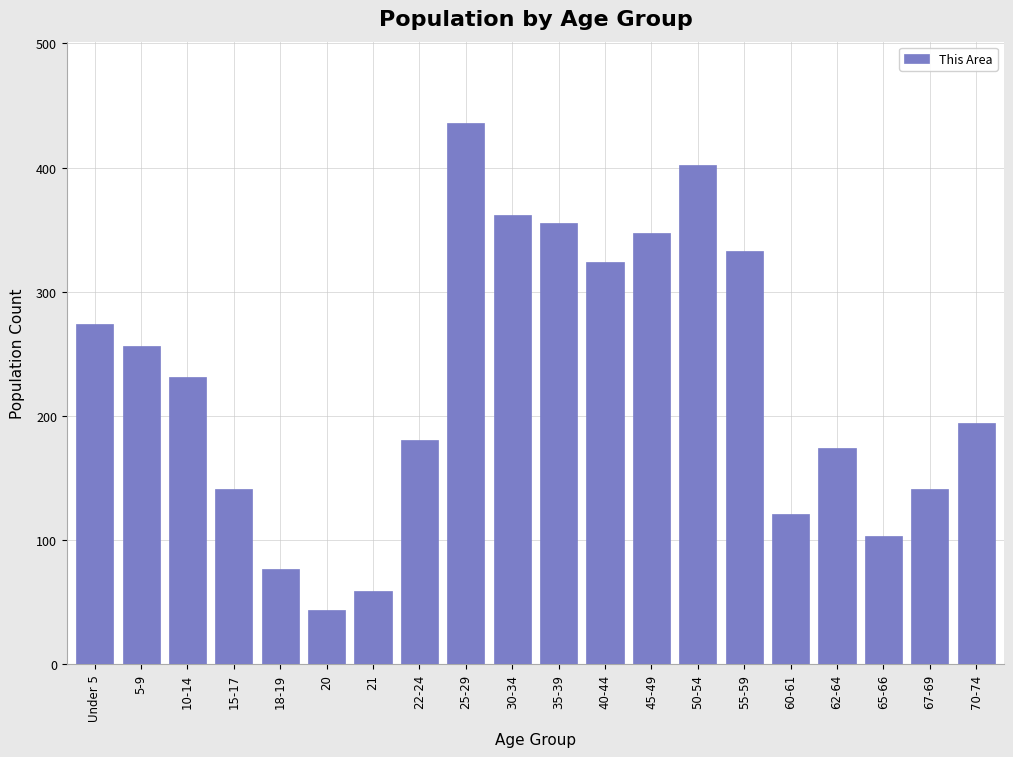

Reading right to left, list all the values displayed in this chart.

194	141	103	174	121	333	402	347	324	355	362	436	181	59	44	77	141	231	256	274